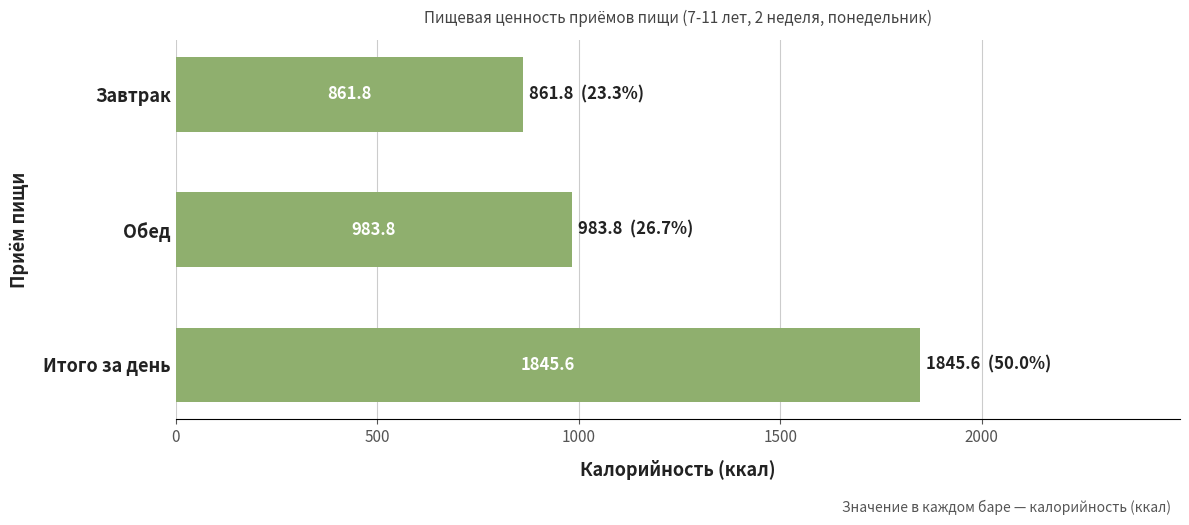

List the labels in order of value, largest first.

Итого за день, Обед, Завтрак